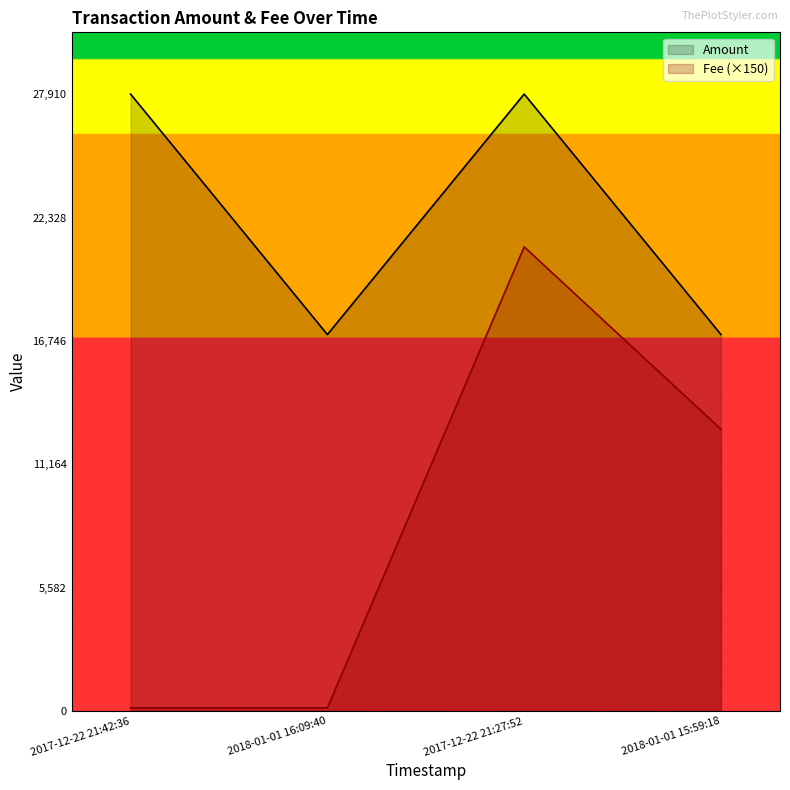

True or false: Fee has a value of 150 at 2017-12-22 21:42:36.

True